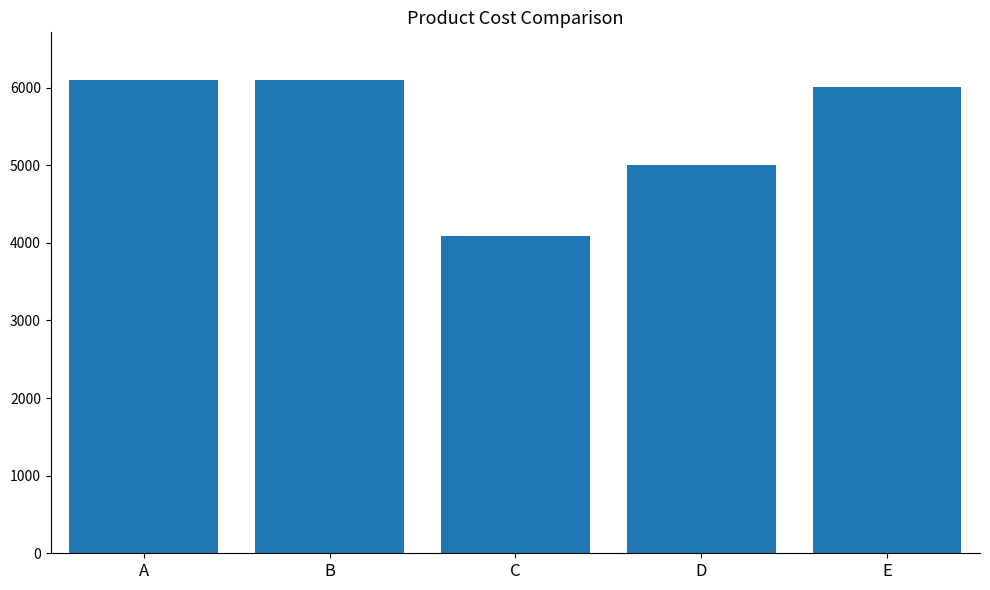

What is the sum of all values?

27299